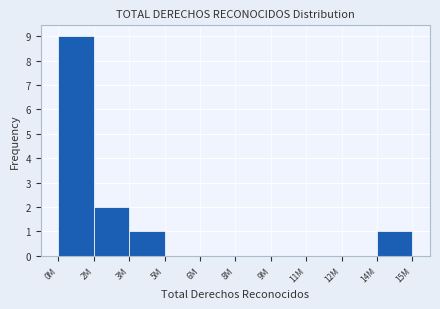

Reading left to right, transcribe all the data shown in this chart.

0M=9	2M=2	3M=1	5M=0	6M=0	8M=0	9M=0	11M=0	12M=0	14M=1